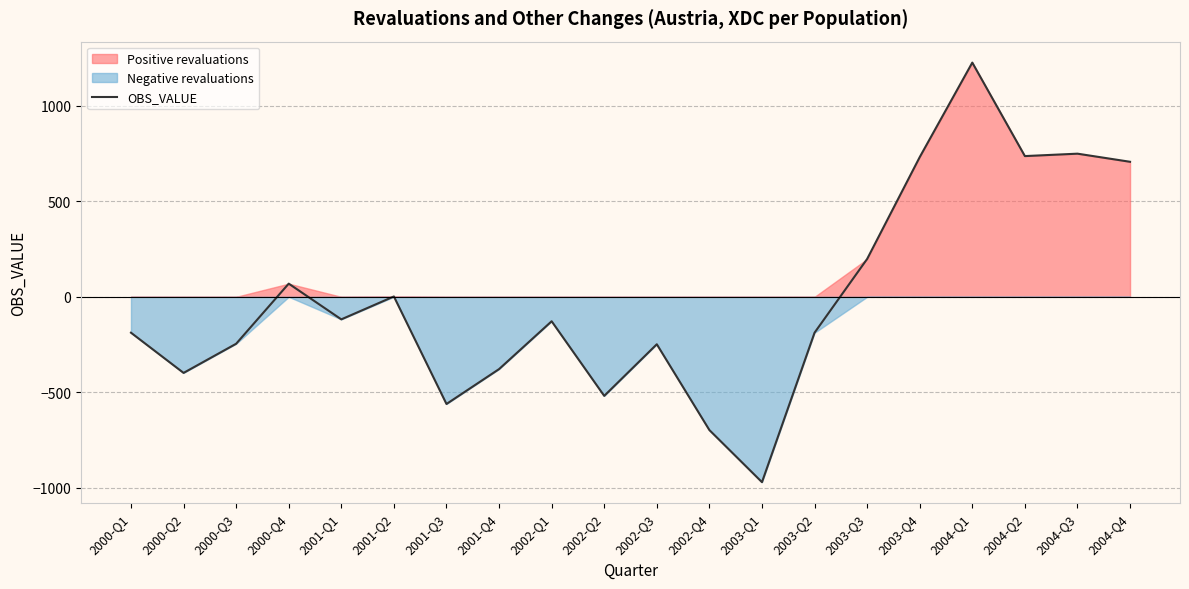

How many points are lower than both their immediate neighbors (excluding endpoints)?

6